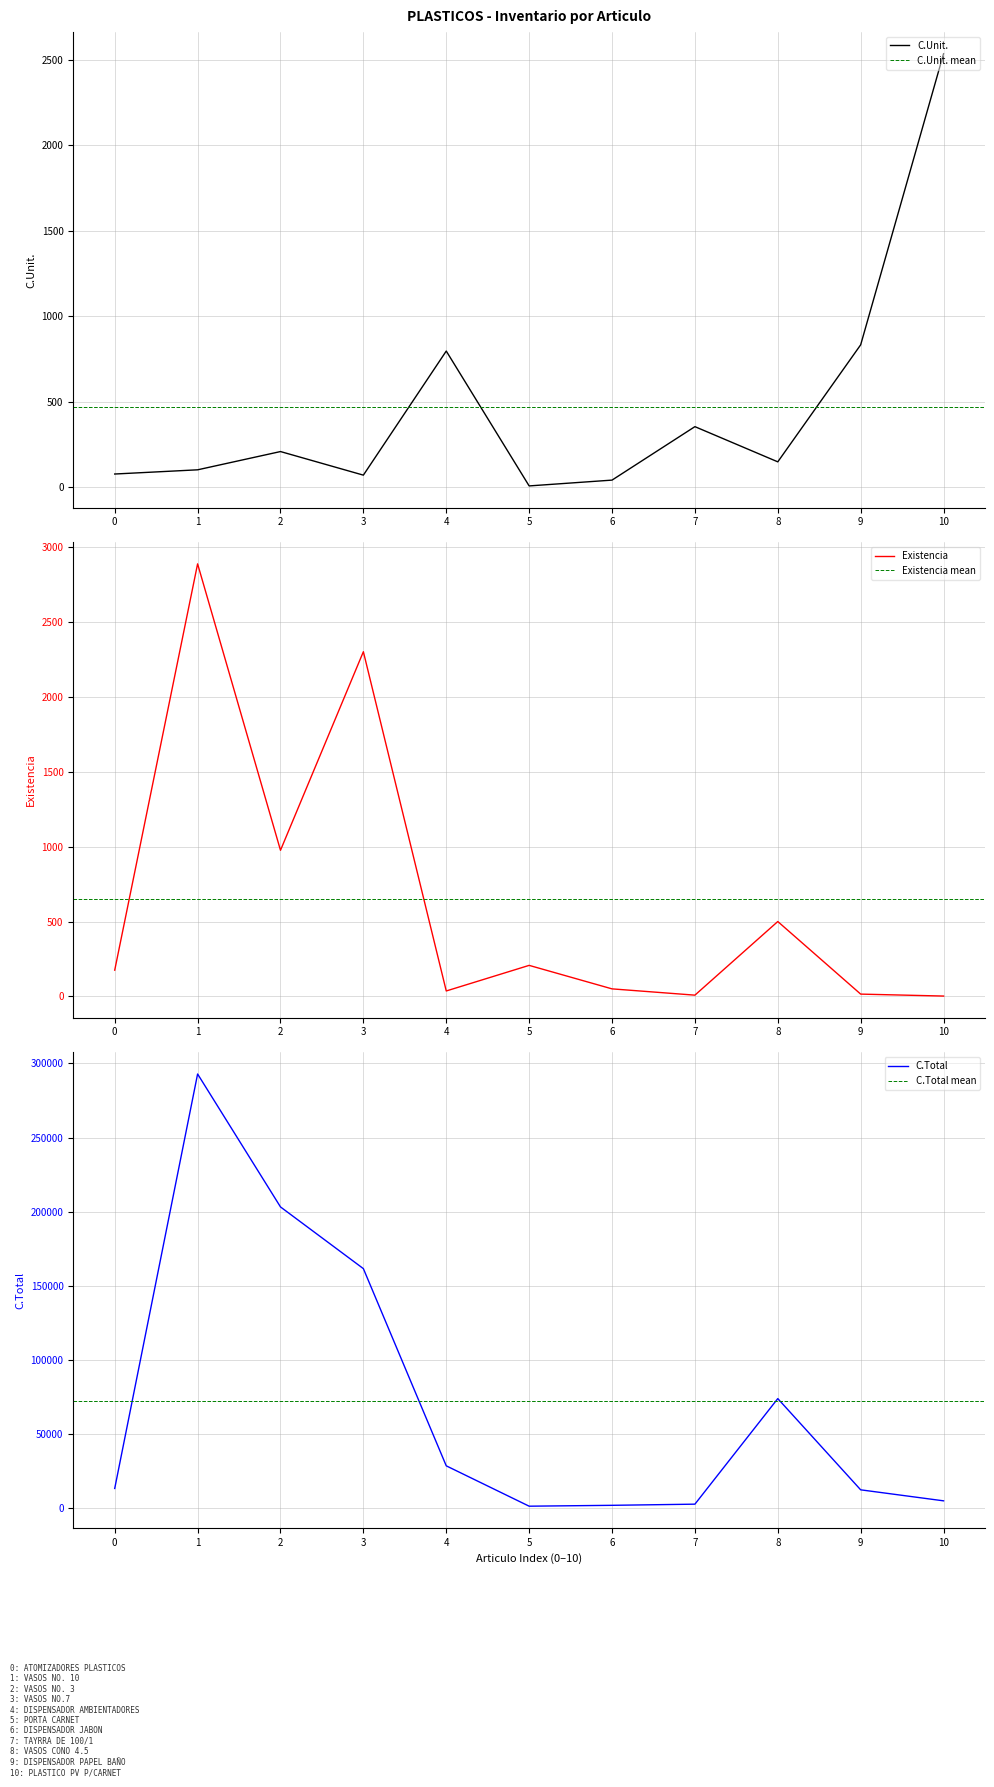

List the series in order of their peak value, lowest first.

C.Unit., Existencia, C.Total